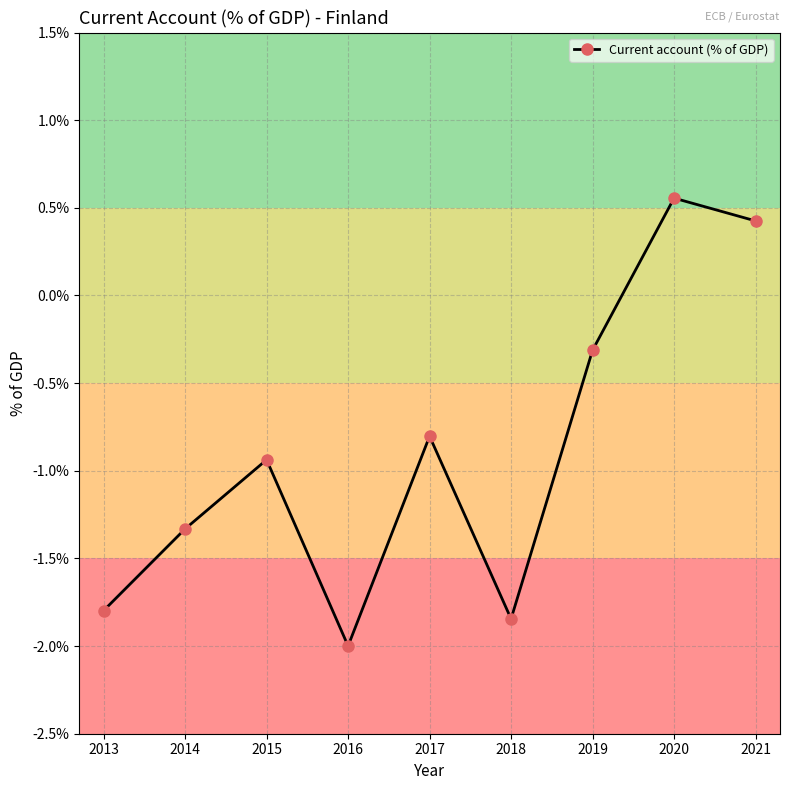

How many values are above zero?

2